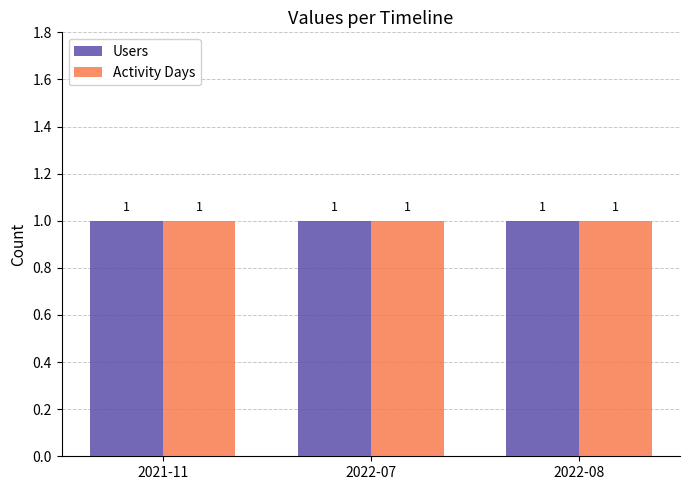

What is the label of the 10th bar from the left?

2022-08